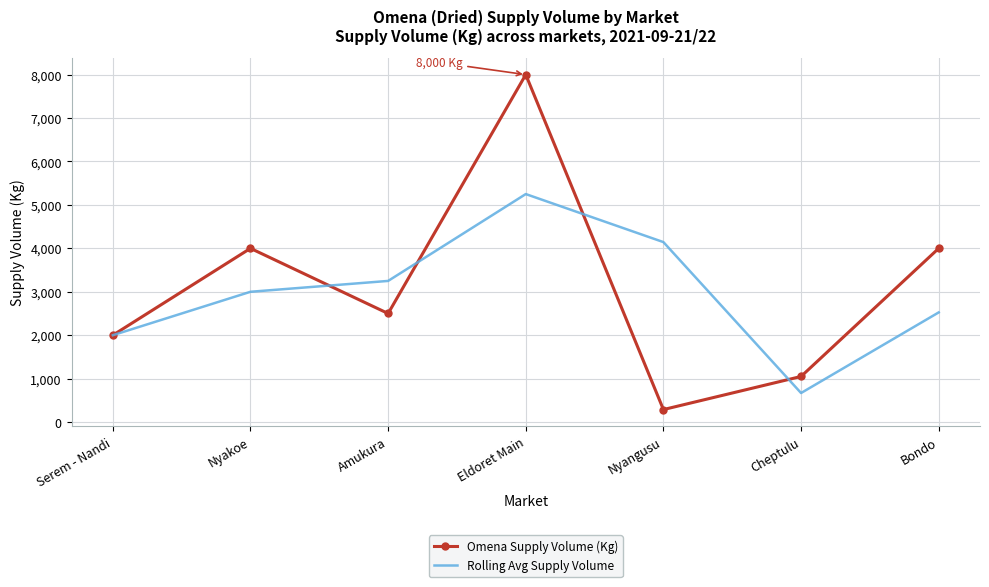

The value of Rolling Avg Supply Volume at Nyakoe is 4460. True or false?

False